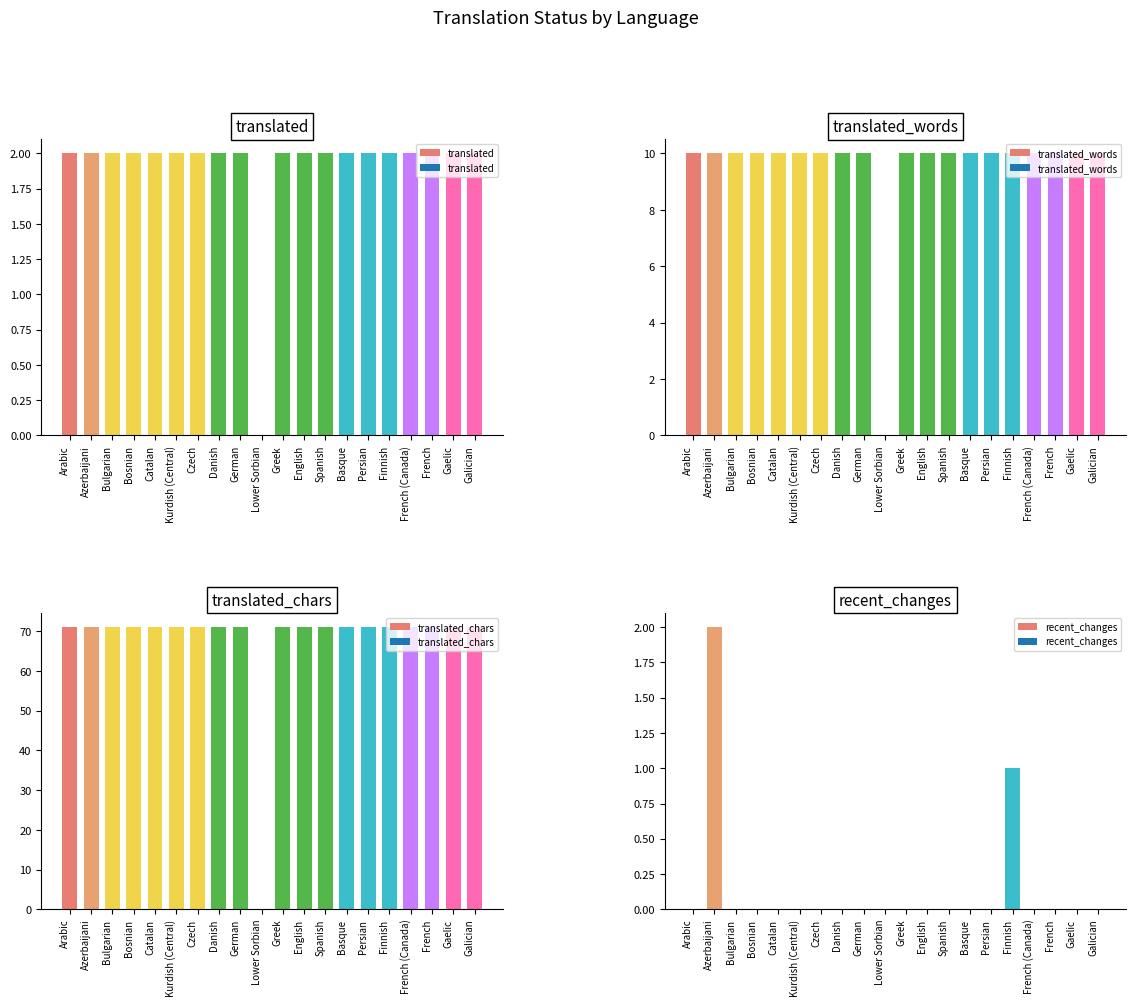

What is the label of the 9th bar from the right?

English